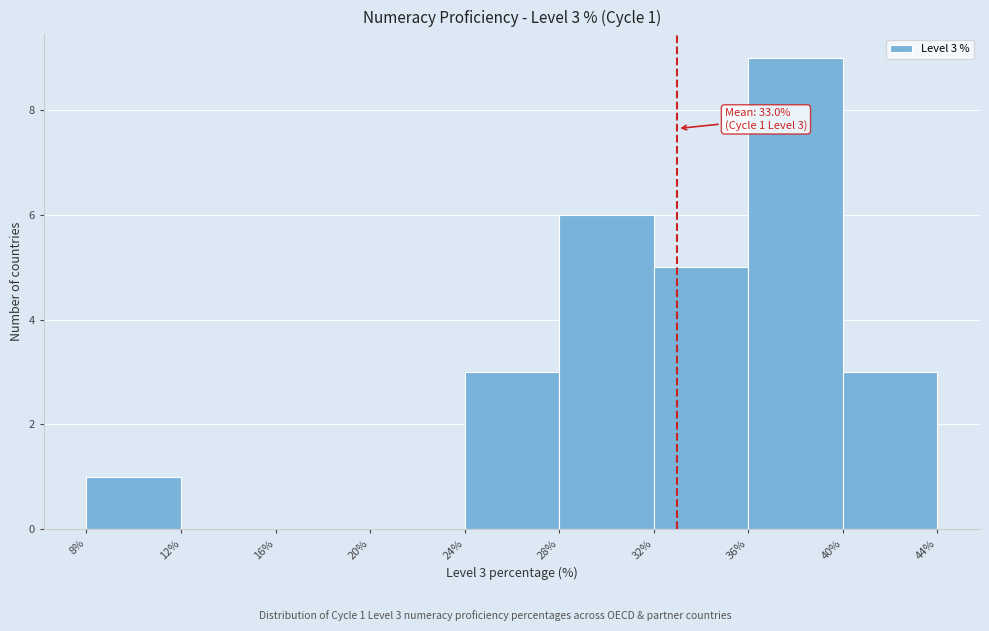

Which range on the x-axis has the tallest bar?

36% to 40%